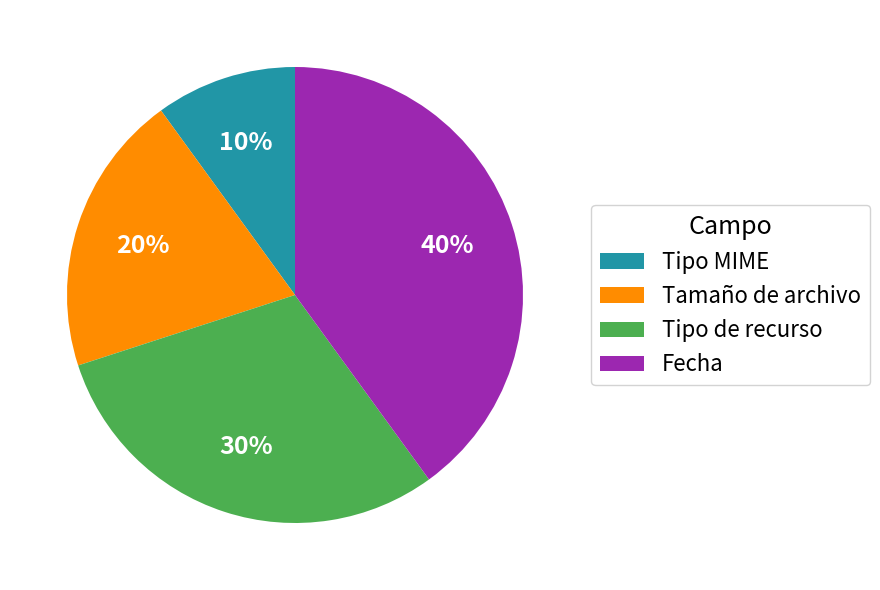

Which category has the biggest portion of the pie?

Fecha